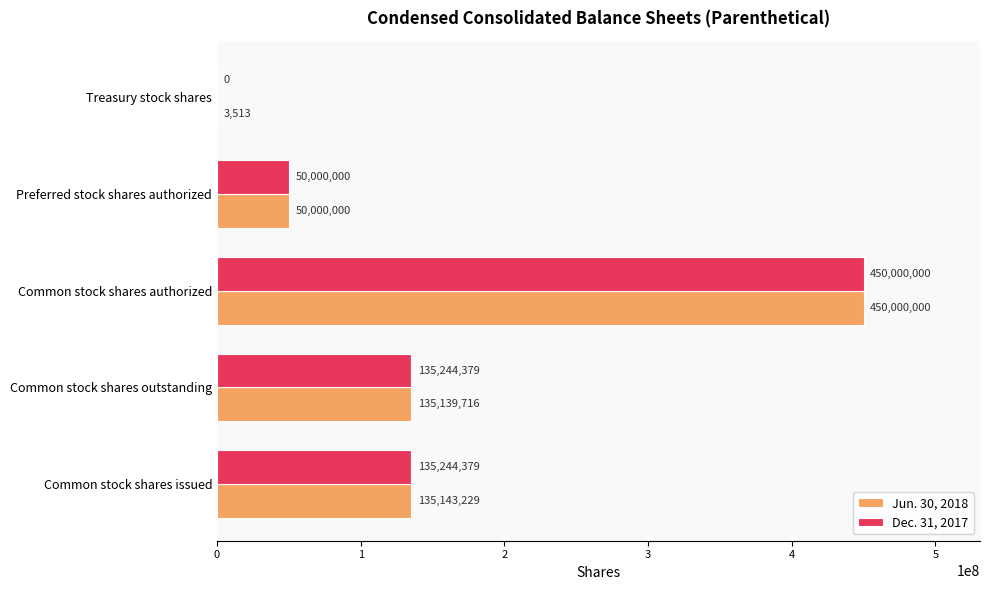

Read the Dec. 31, 2017 value at Preferred stock shares authorized, to the nearest 10.

50000000